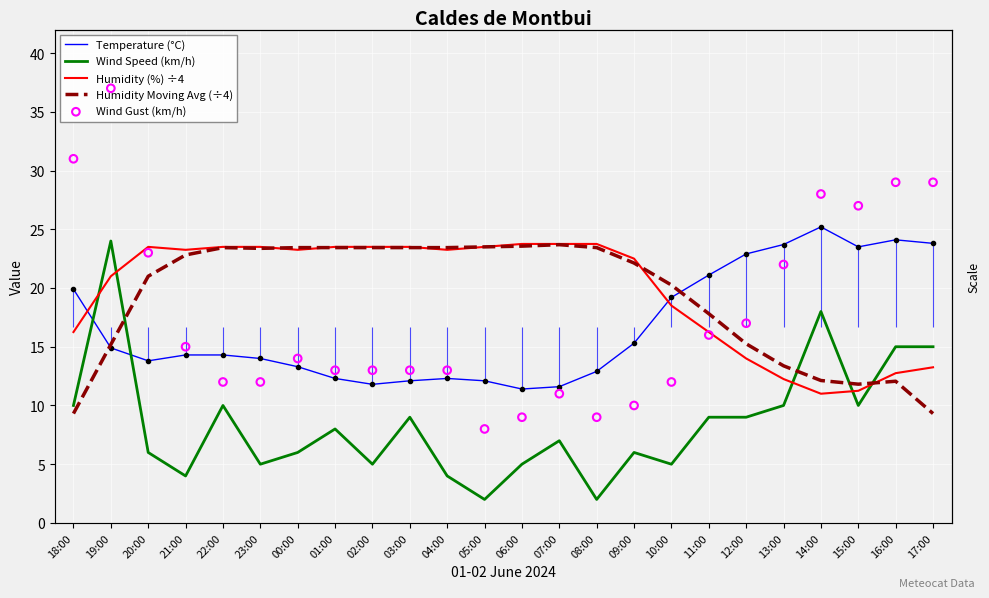

At which category is the sum across all series the highest?

19:00